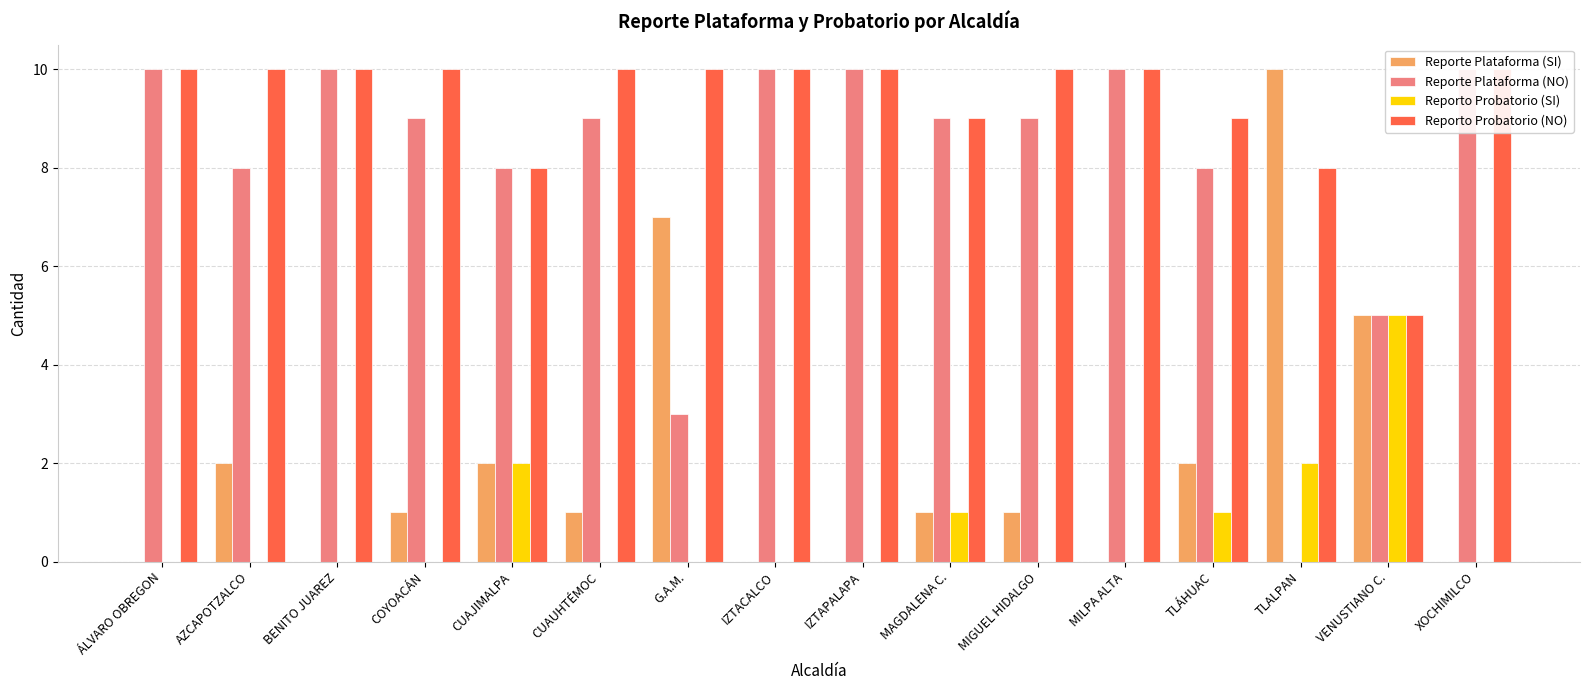

What is the average value of the Reporte Plataforma (SI) series?

2